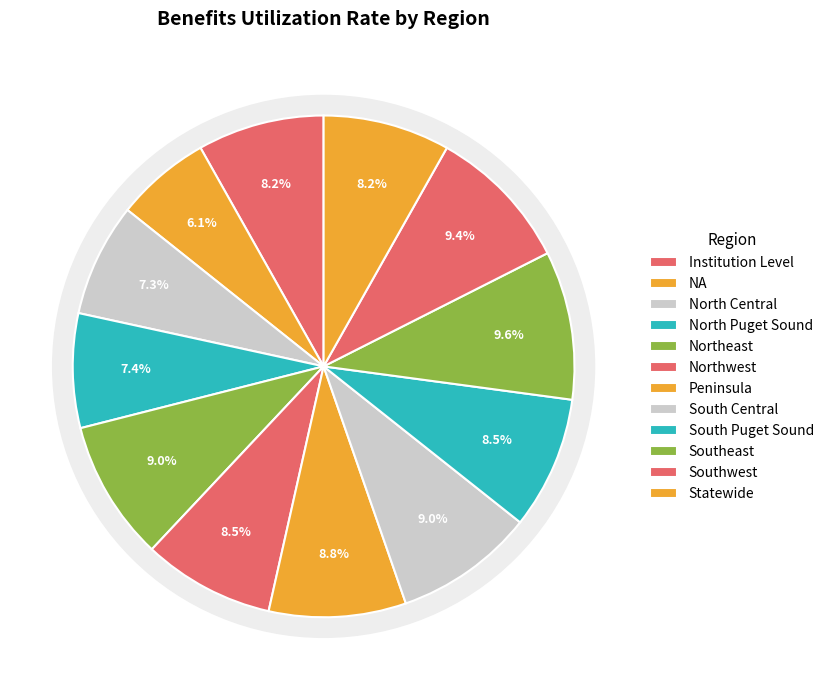

How many slices are in this pie chart?

12